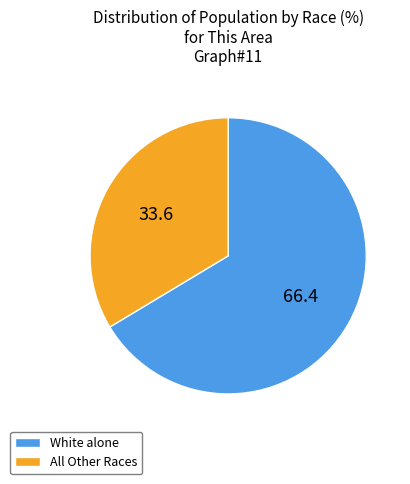

Rank the categories by value from lowest to highest.

All Other Races, White alone